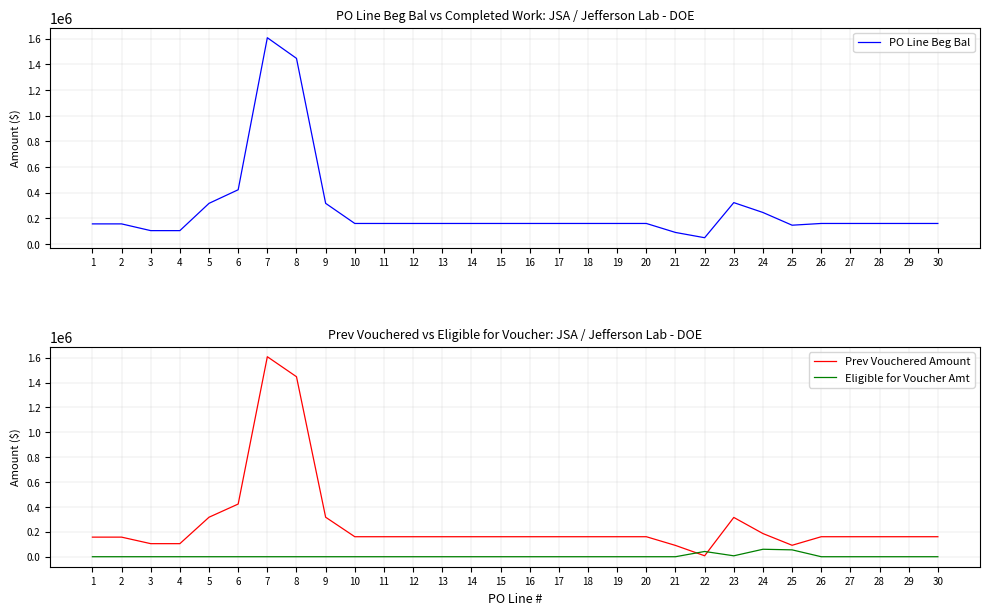

How many data points in PO Line Beg Bal are less than 160750?

7